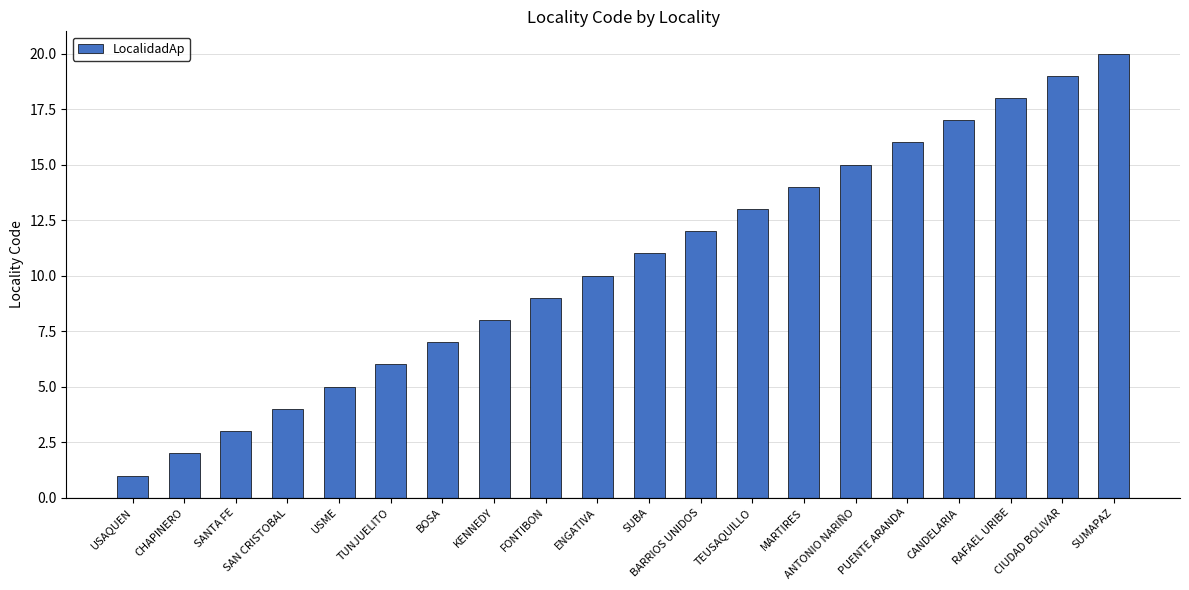

Are the bars grouped side by side (vs. stacked)?

No